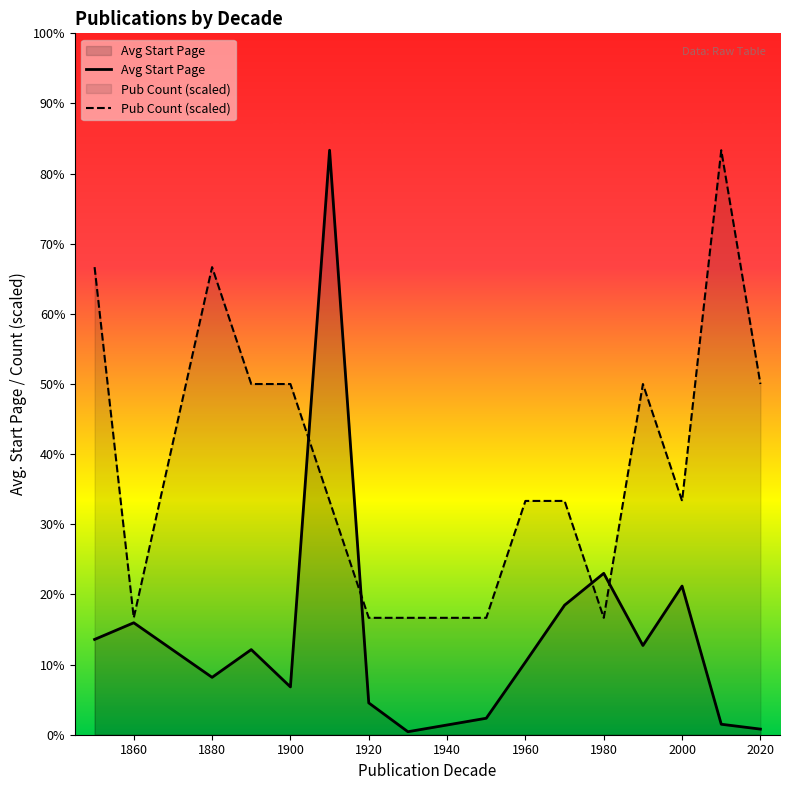

At which category does Avg Start Page reach its first local valley?

1880